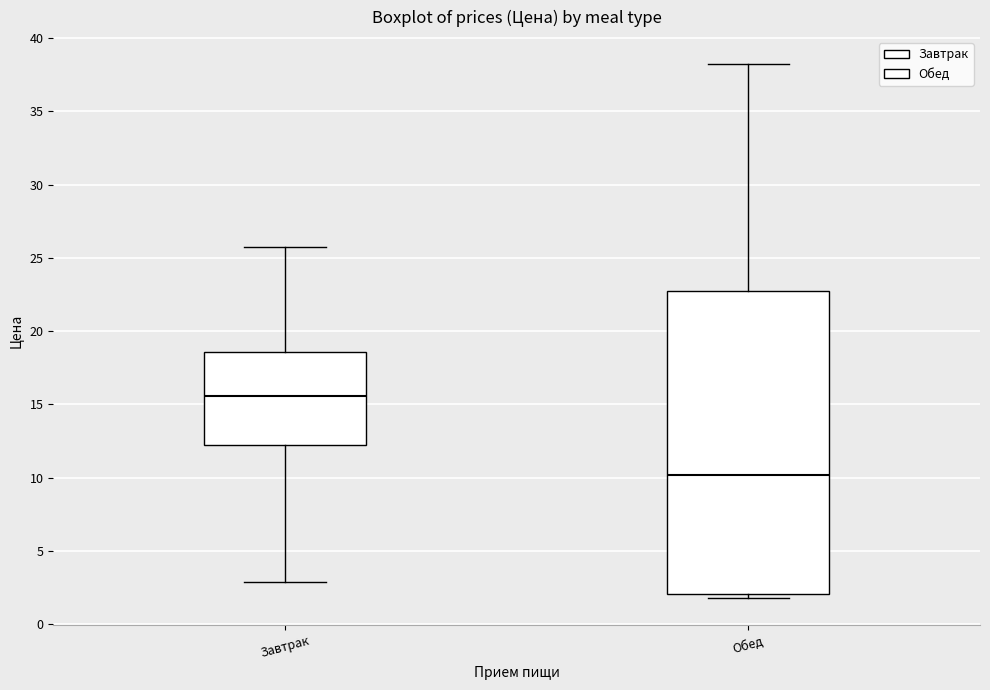

Where is the lower edge of the box for Завтрак on the y-axis? The values are not printed on the chart, so give them approximately, as read against the axis.

12.0